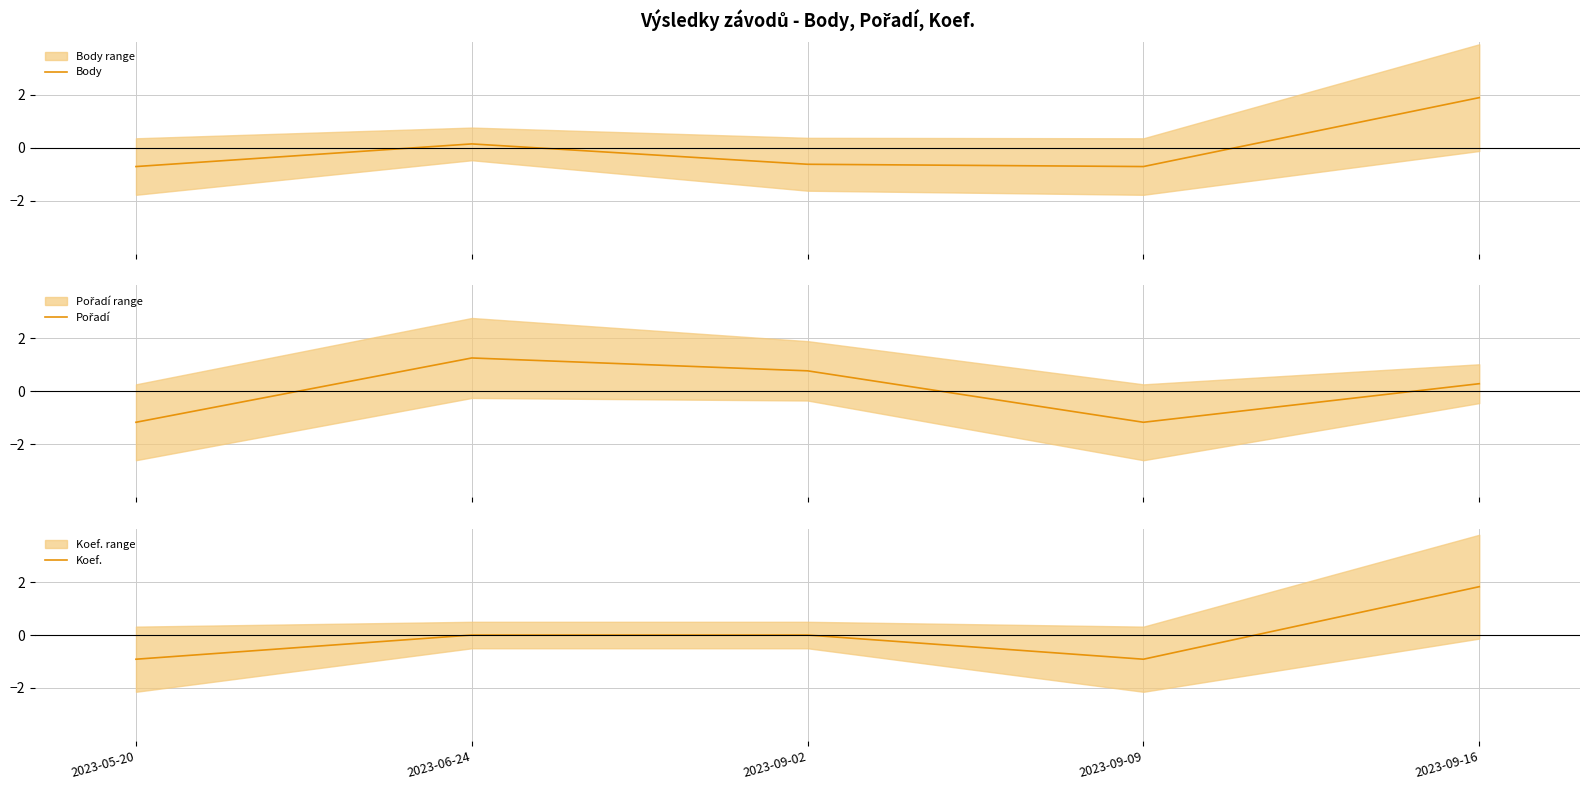

What are all the series names shown in the legend?

Body, Pořadí, Koef.